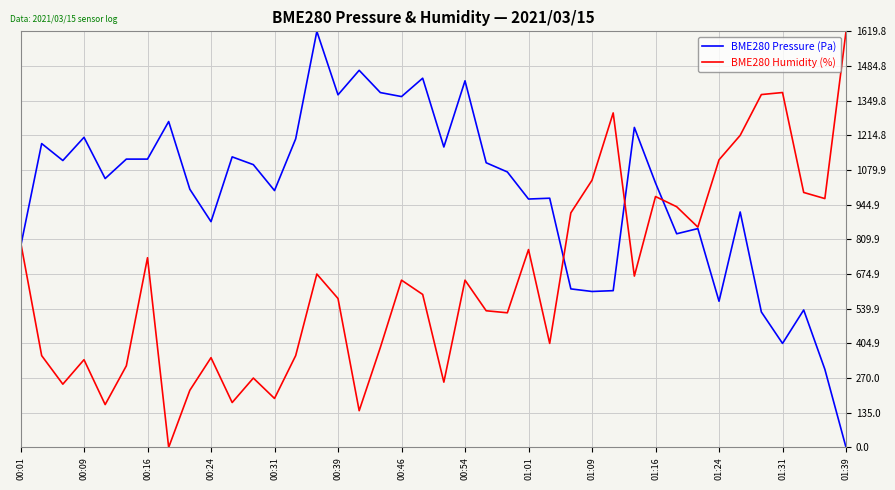

Rank the series by their average value, from highest to lowest.

BME280 Pressure (Pa), BME280 Humidity (%)